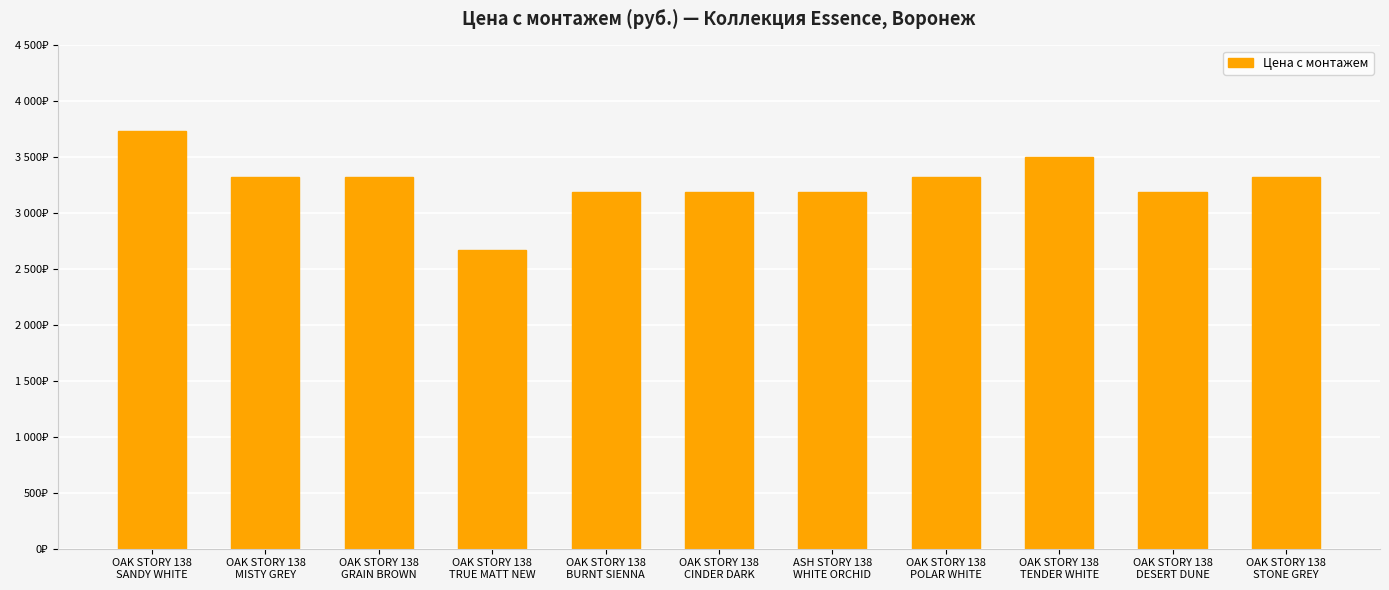

Are the bars horizontal?

No